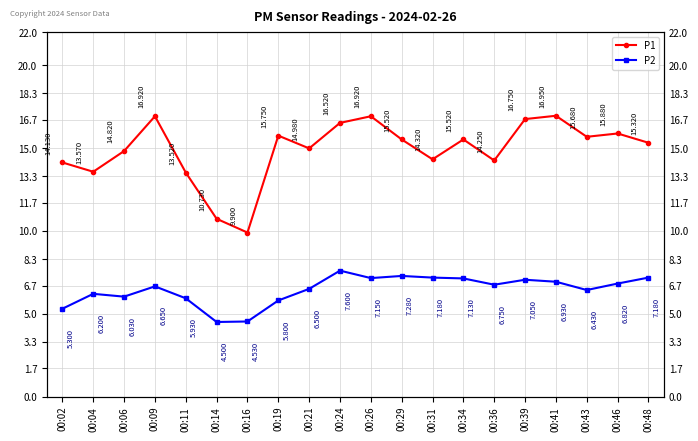

How many values in the P2 series are below 6?

5